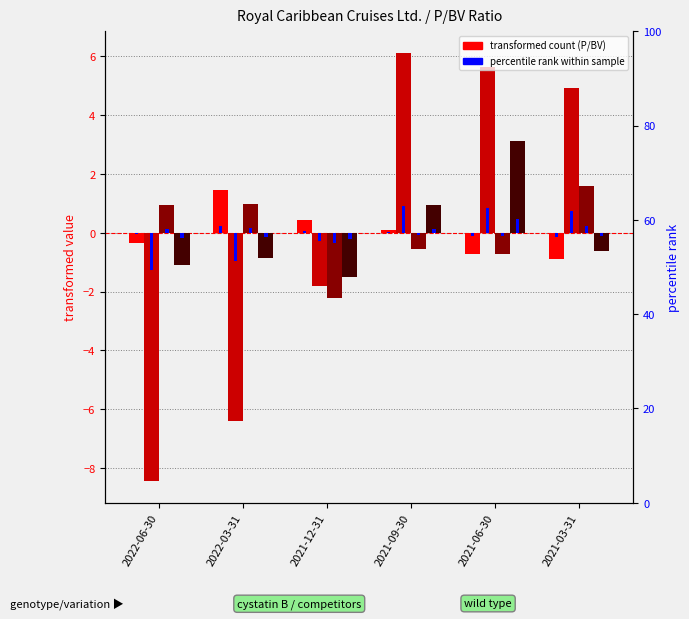

Is the value of Chipotle Mexican Grill Inc. at 2022-06-30 greater than the value of Airbnb Inc. at 2021-03-31?

No